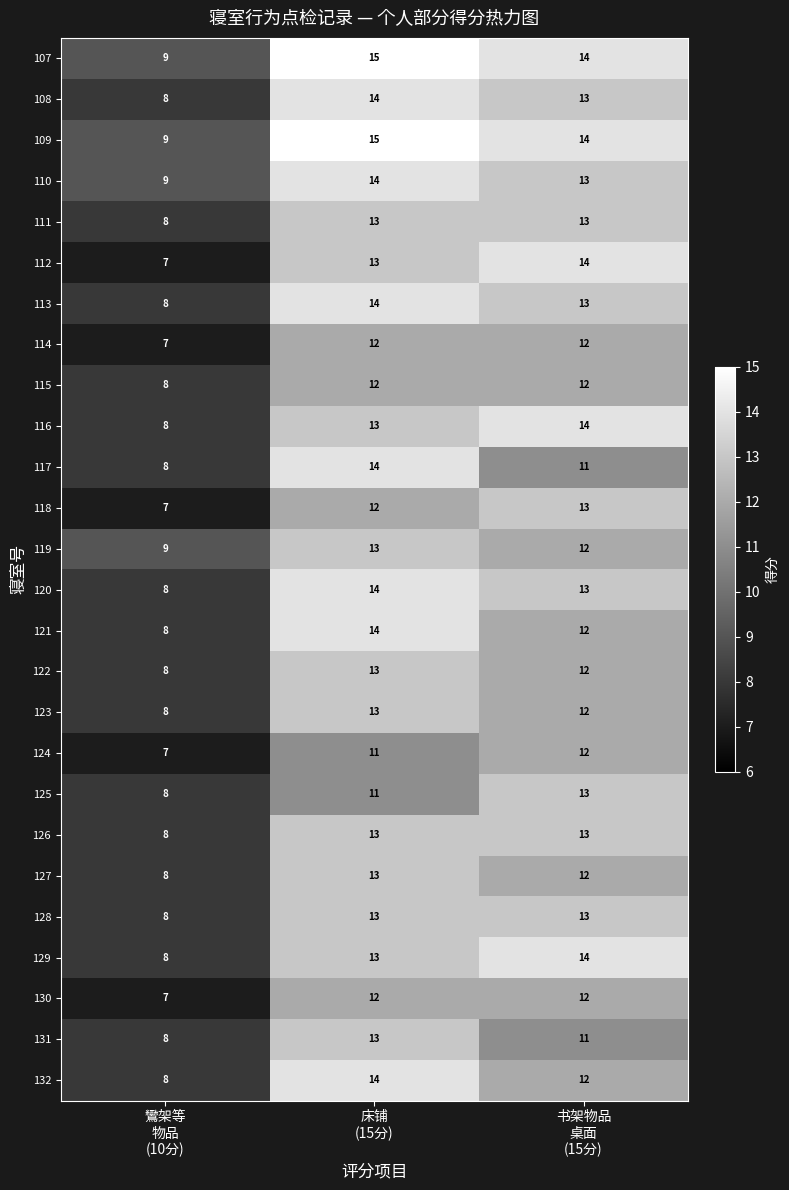

What is the total value across all series at 床铺
(15分)?

341